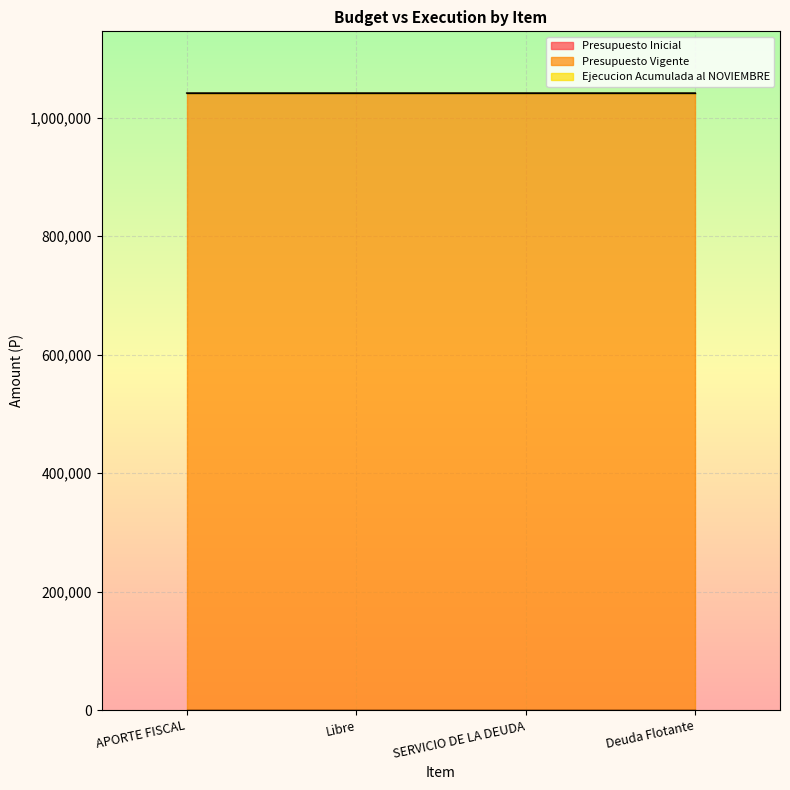

Reading left to right, what are all the values shown in this chart?

Presupuesto Inicial: APORTE FISCAL=0	Libre=0	SERVICIO DE LA DEUDA=0	Deuda Flotante=0
Presupuesto Vigente: APORTE FISCAL=1041571	Libre=1041571	SERVICIO DE LA DEUDA=1041571	Deuda Flotante=1041571
Ejecucion Acumulada al NOVIEMBRE: APORTE FISCAL=1041571	Libre=1041571	SERVICIO DE LA DEUDA=1041570	Deuda Flotante=1041570